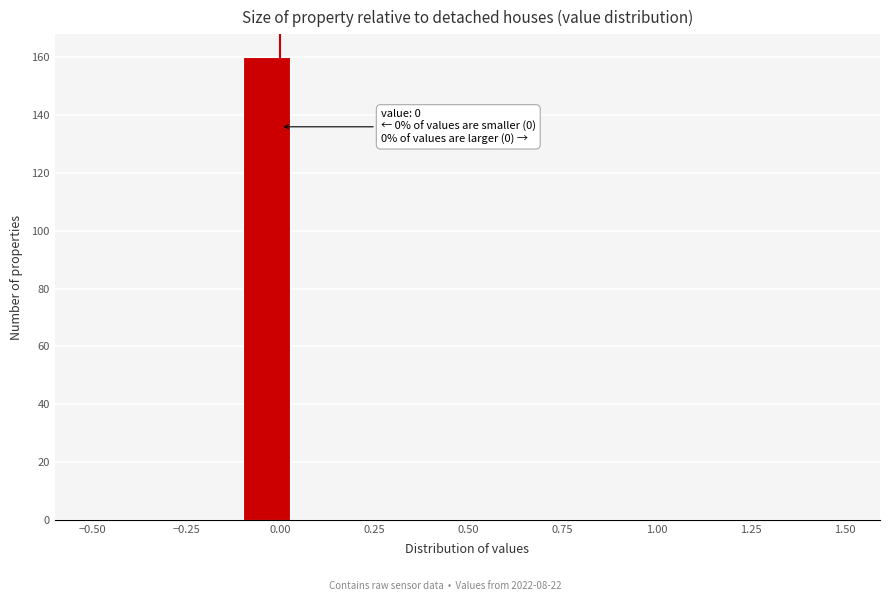

Around what value on the x-axis is the tallest bar? Give the approximate position of its centre, as read against the axis.

-0.05